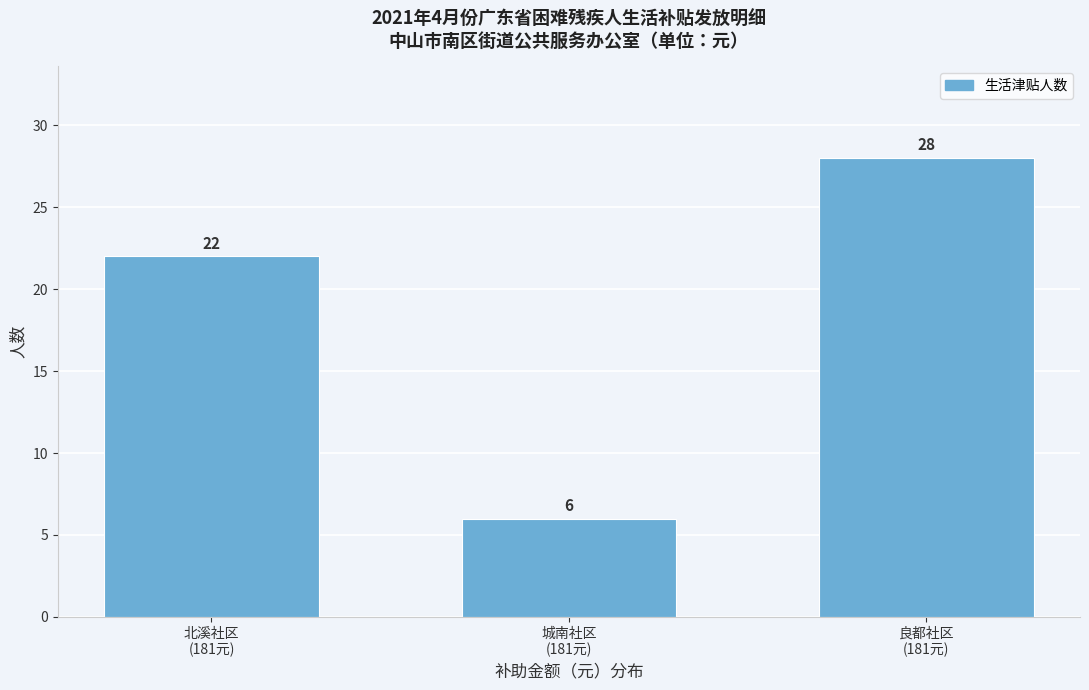

Reading left to right, list all the values displayed in this chart.

22	6	28